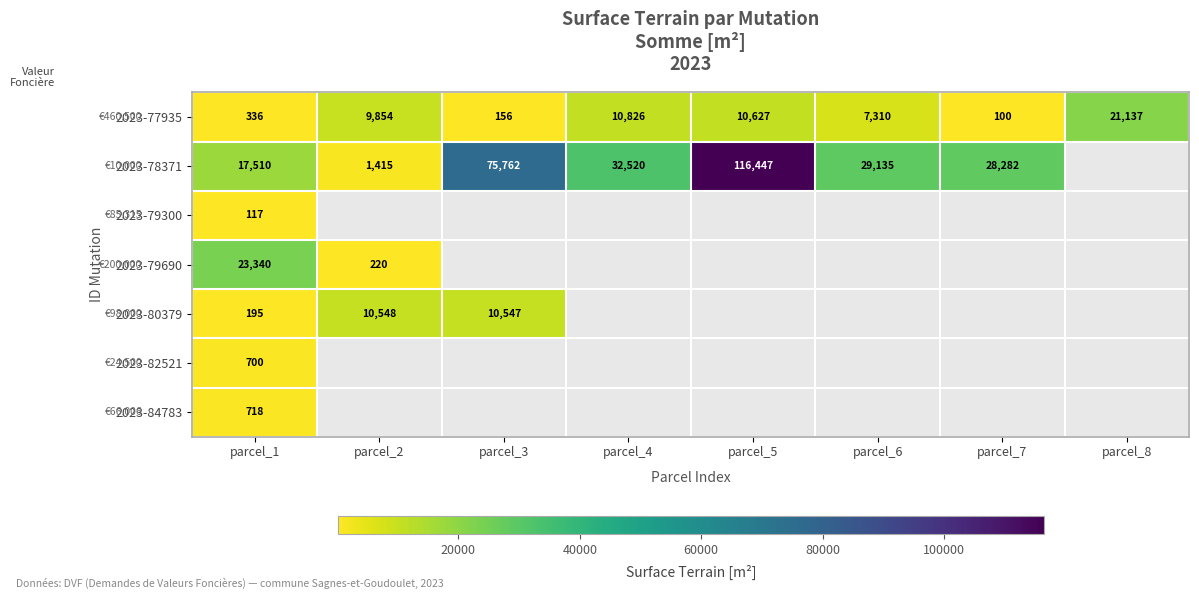

Which category has the lowest value in the 2023-77935 series?

parcel_7